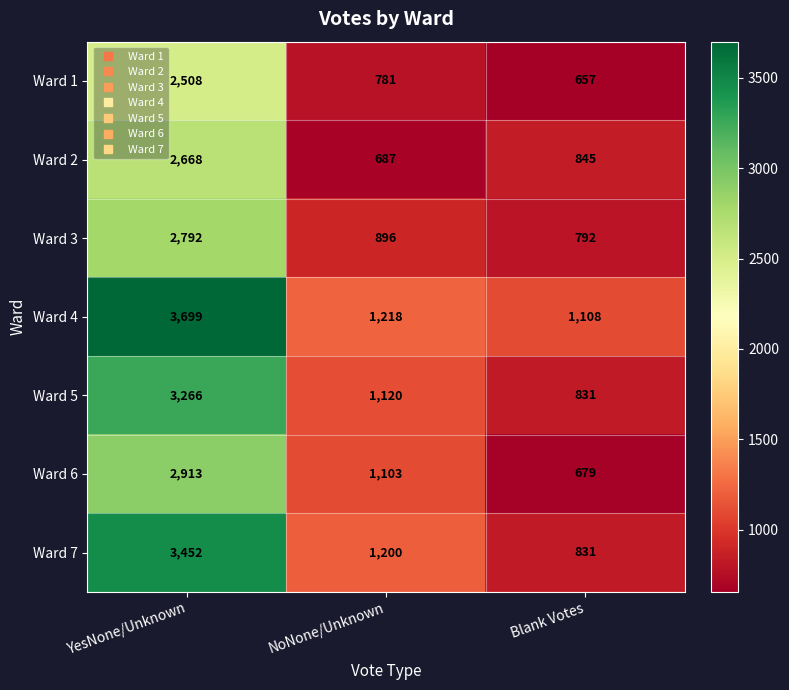

True or false: Ward 7 has a value of 3452 at YesNone/Unknown.

True